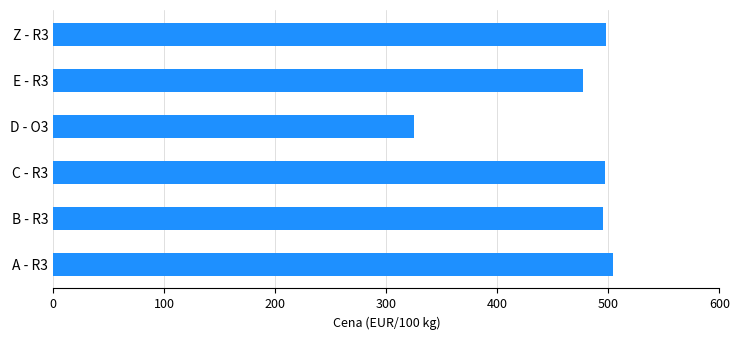

What is the smallest value displayed?

325.3